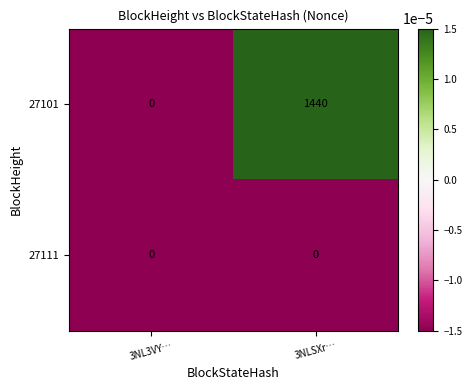

At which category is the sum across all series the highest?

3NLSXr…